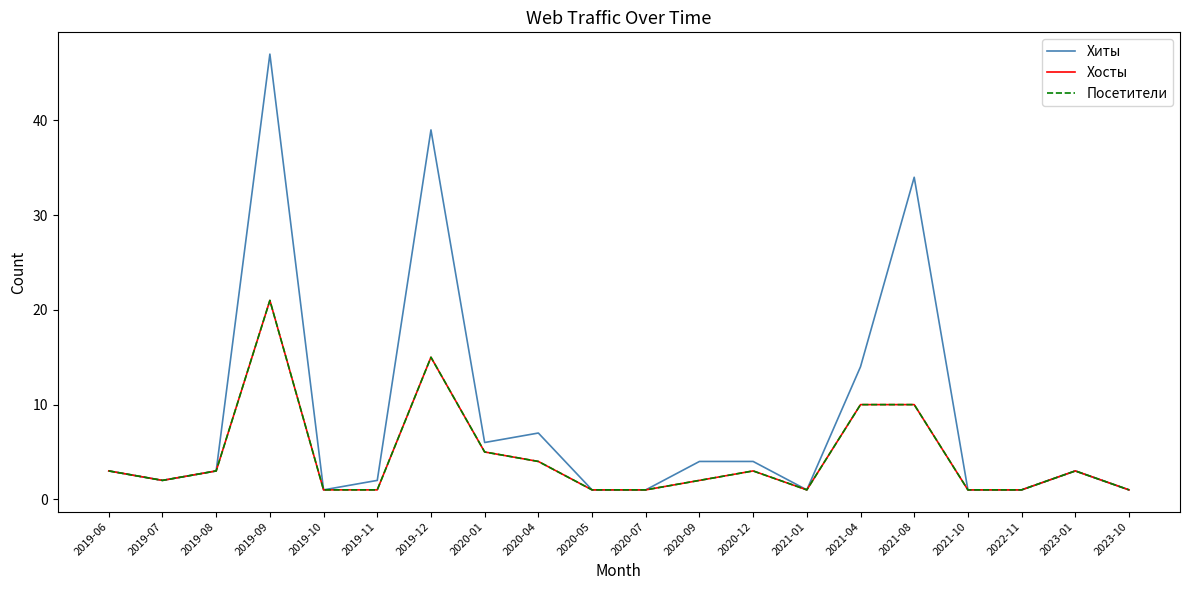

Does the chart have visible grid lines?

No